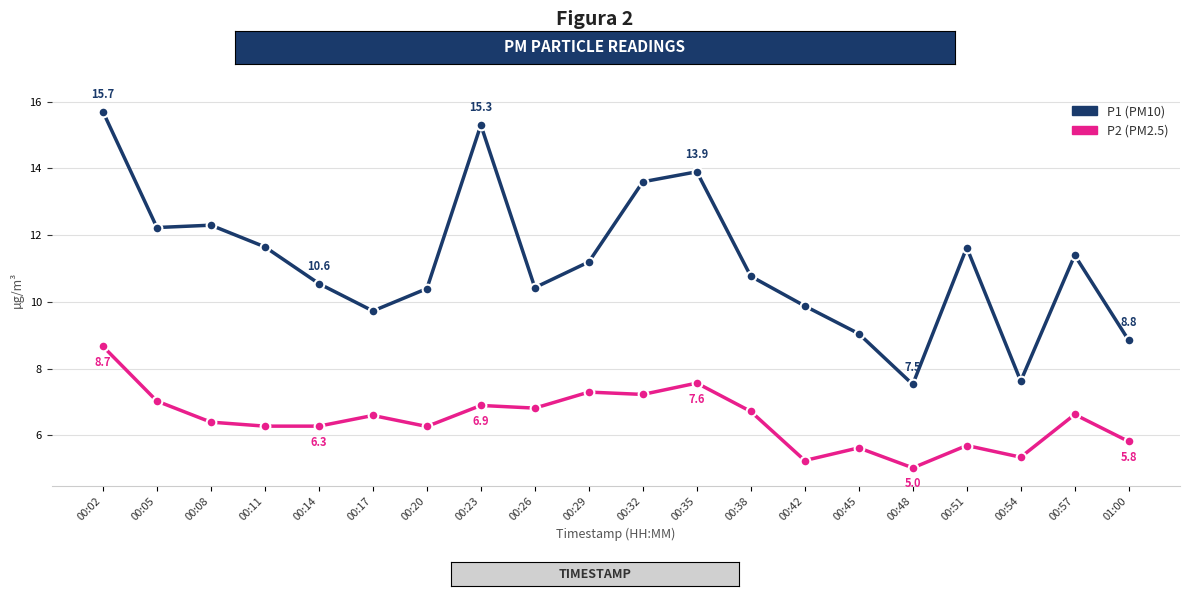

What is the difference between the highest and lowest values at 00:45?

3.4